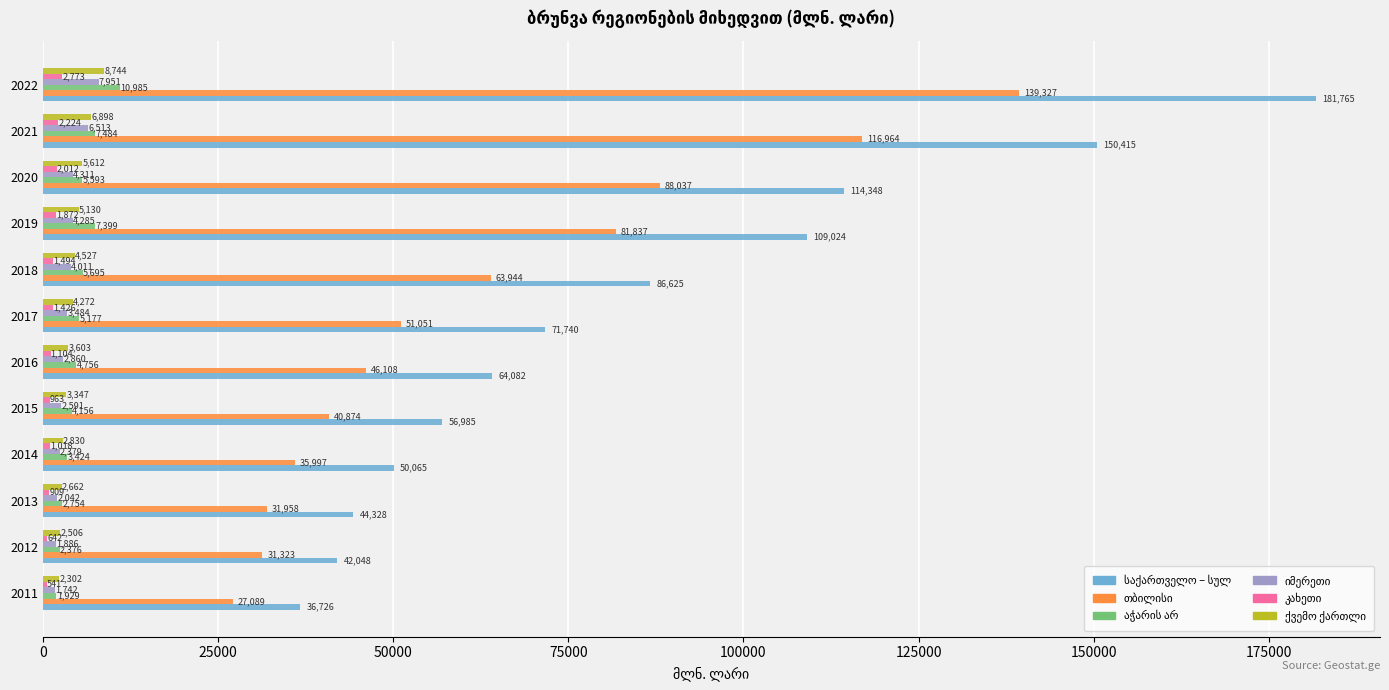

At which category is the sum across all series the highest?

2022